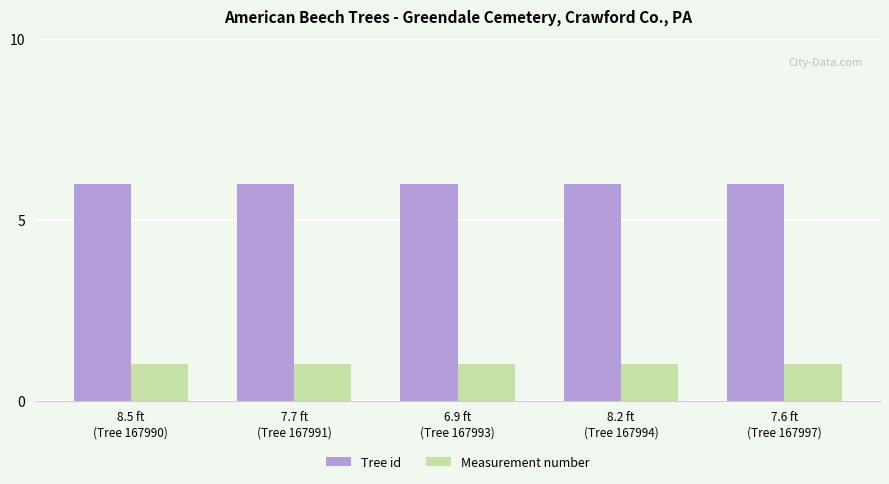

What is the average value of the Tree id series?

6.0